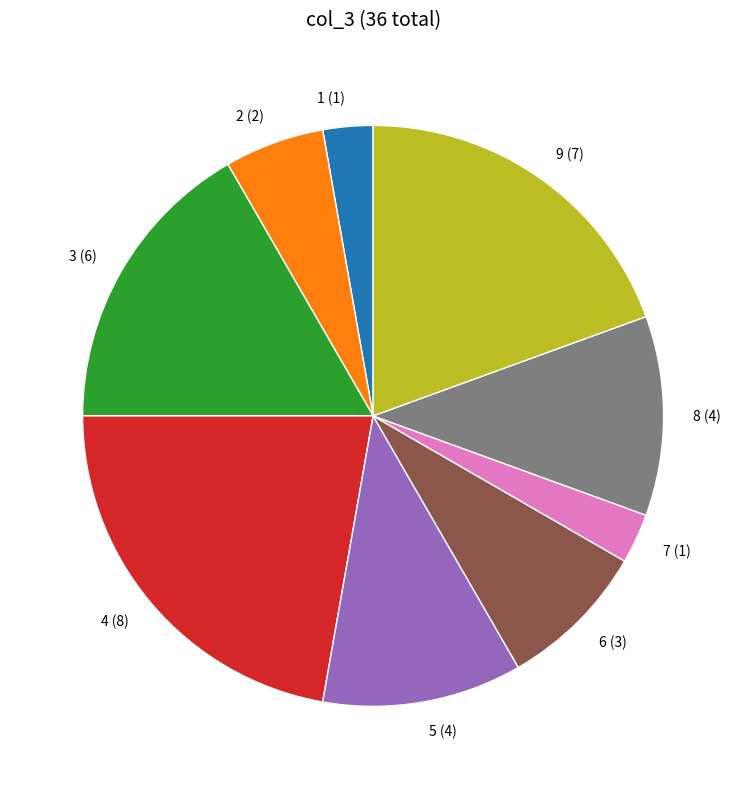

Is it true that 4 (8) is 22% of the pie?

True